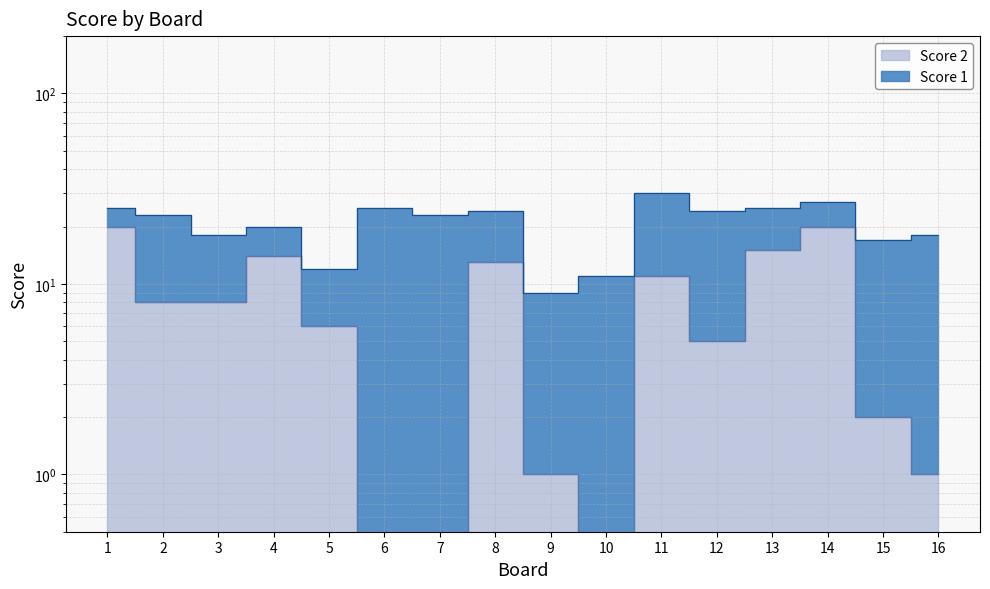

How many interior local valleys (lower than both neighbors) does the data have?

2